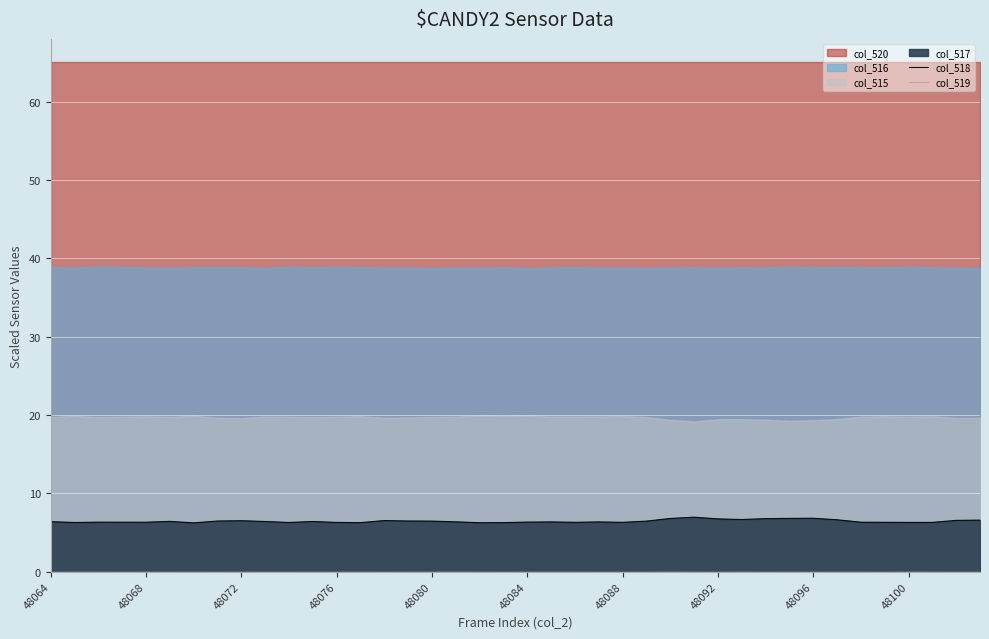

True or false: col_519 and col_518 cross at least once.

False